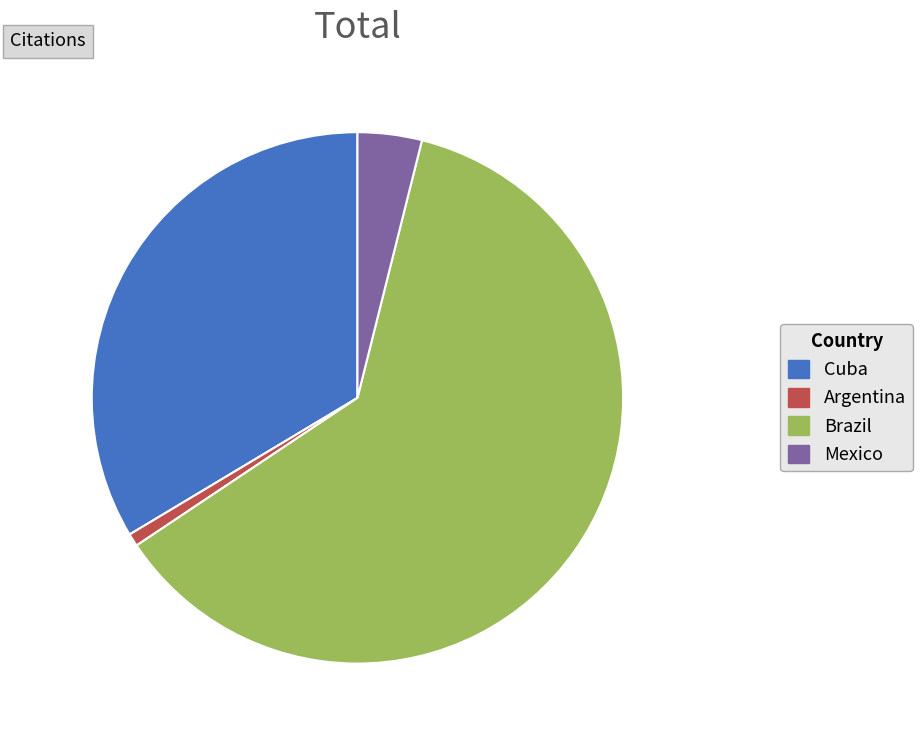

True or false: Brazil accounts for 62% of the total.

True